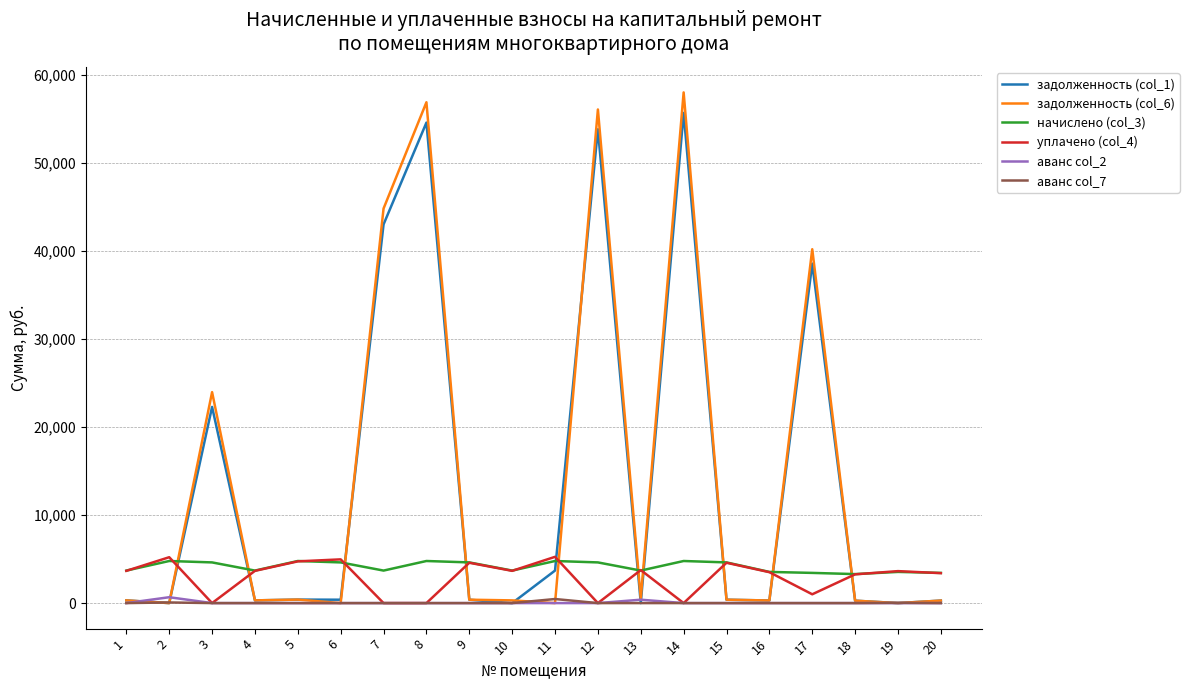

The value of начислено (col_3) at 5 is 6792.2. True or false?

False